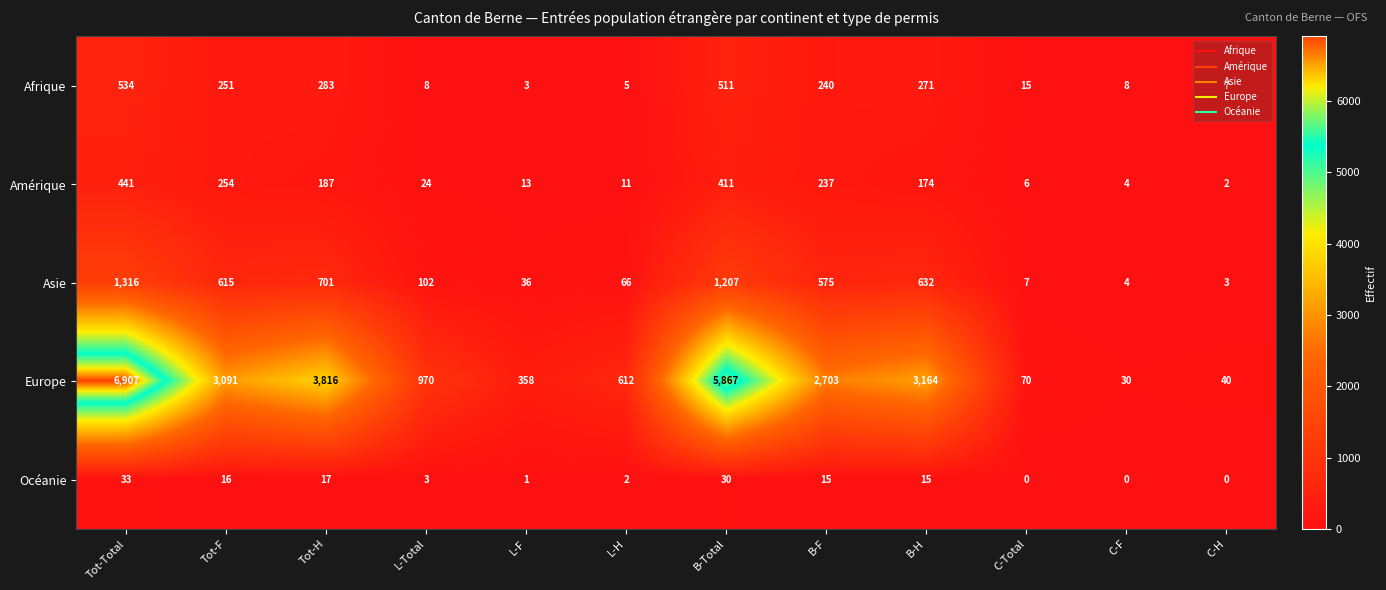

What is the average value of the Océanie series?

11